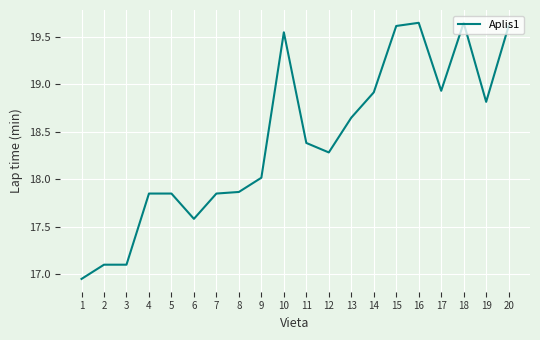

What is the ratio of the value at 17 to the value at 16?

1.0